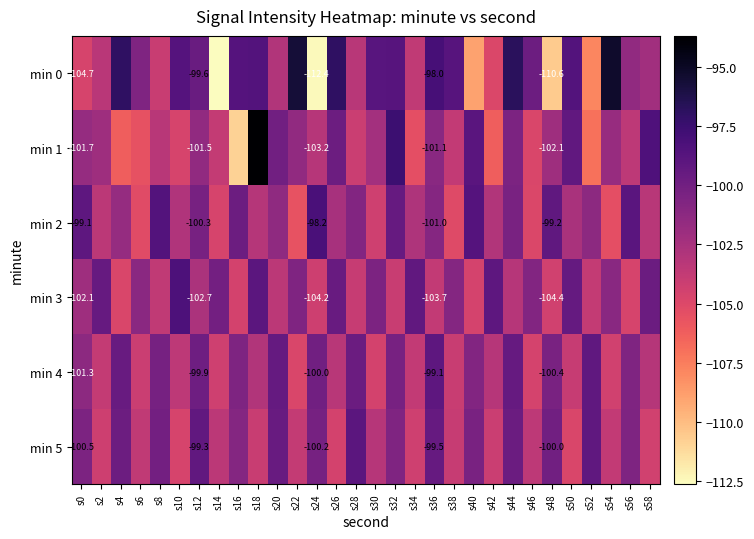

What is the sum of the min 1 values at s6 and s32?

-203.1